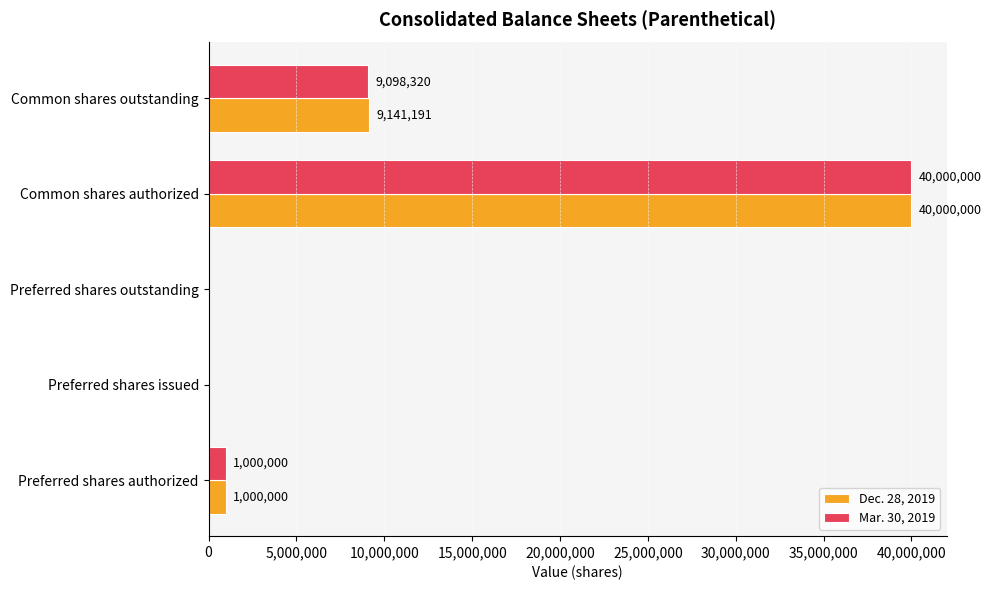

What is the highest value of the Dec. 28, 2019 series?

40000000